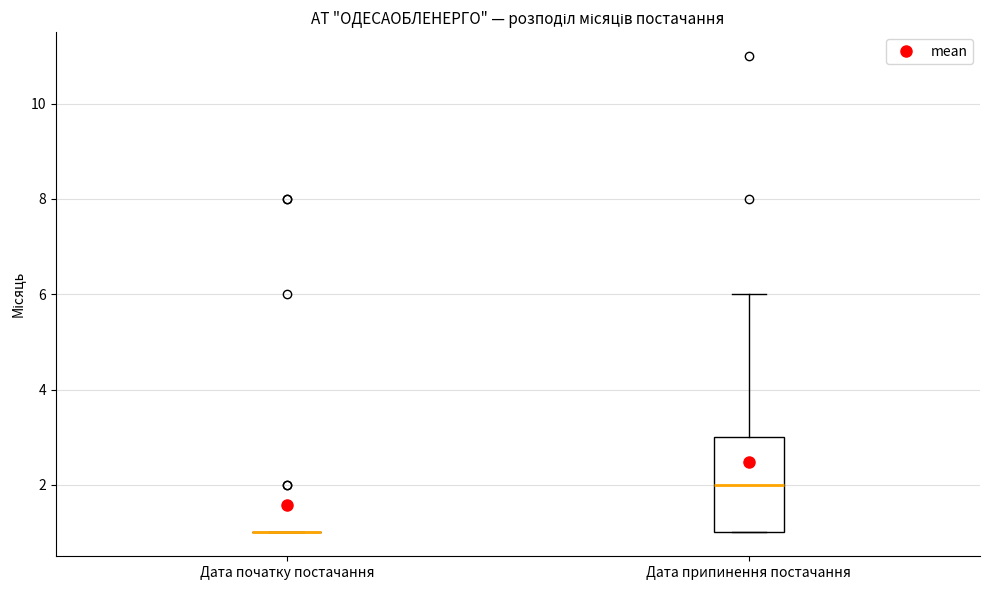

Which box is the tallest, from its lower edge to its upper edge?

Дата припинення постачання